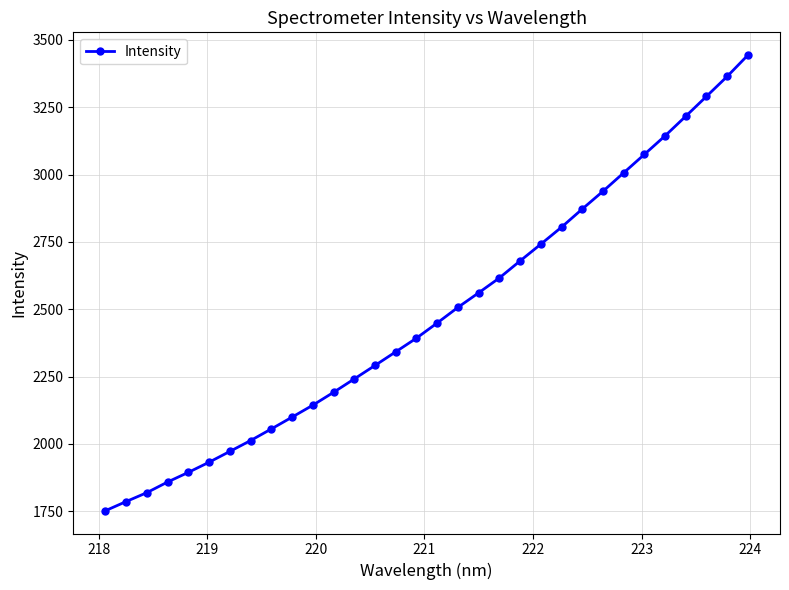

How many categories are shown in the chart?

32